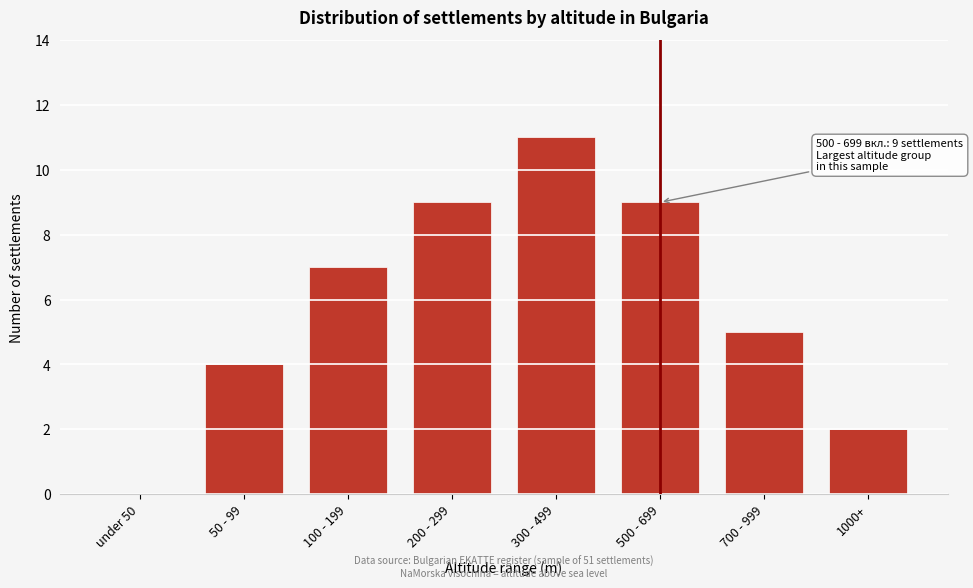

Reading right to left, list all the values displayed in this chart.

1000+=2	700 - 999=5	500 - 699=9	300 - 499=11	200 - 299=9	100 - 199=7	50 - 99=4	under 50=0